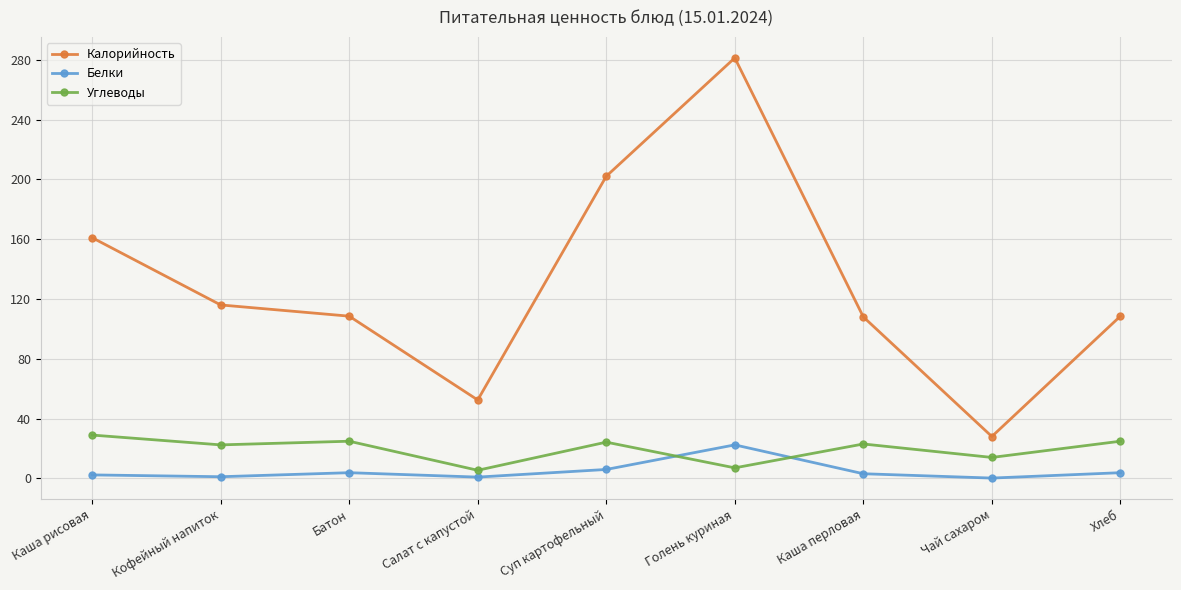

What is the approximate value of Углеводы at Салат с капустой?

5.4